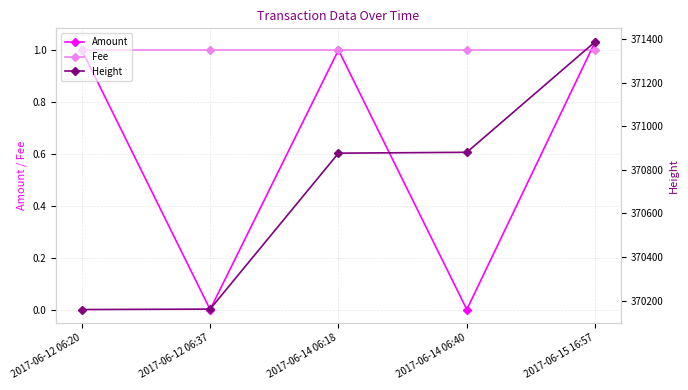

Between 2017-06-12 06:20 and 2017-06-15 16:57, which series saw the biggest shift?

Height